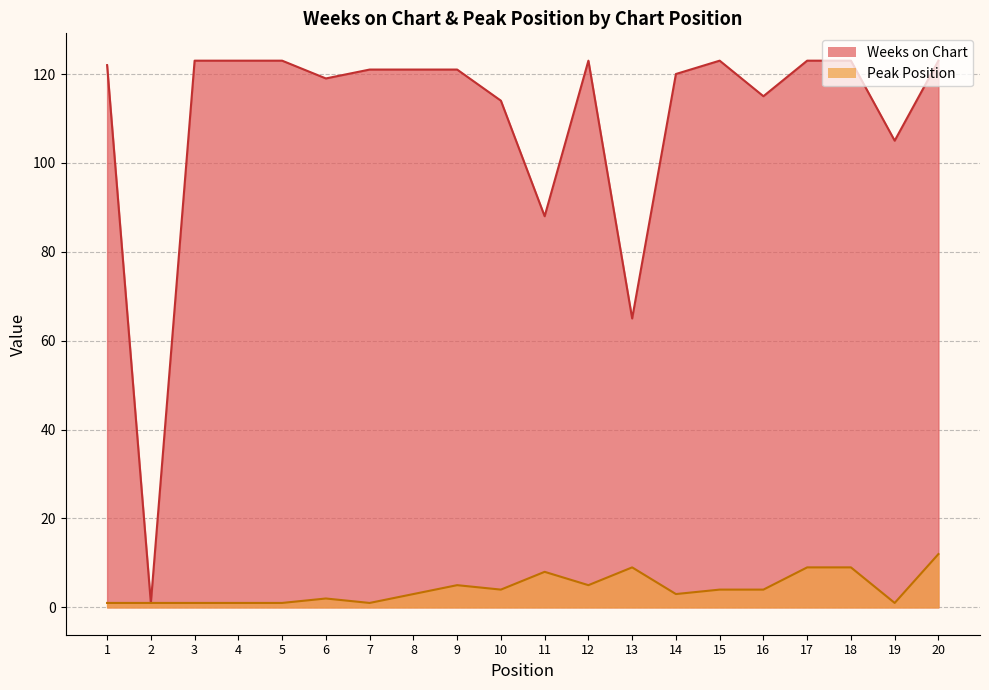

True or false: Weeks on Chart and Peak Position cross at least once.

False